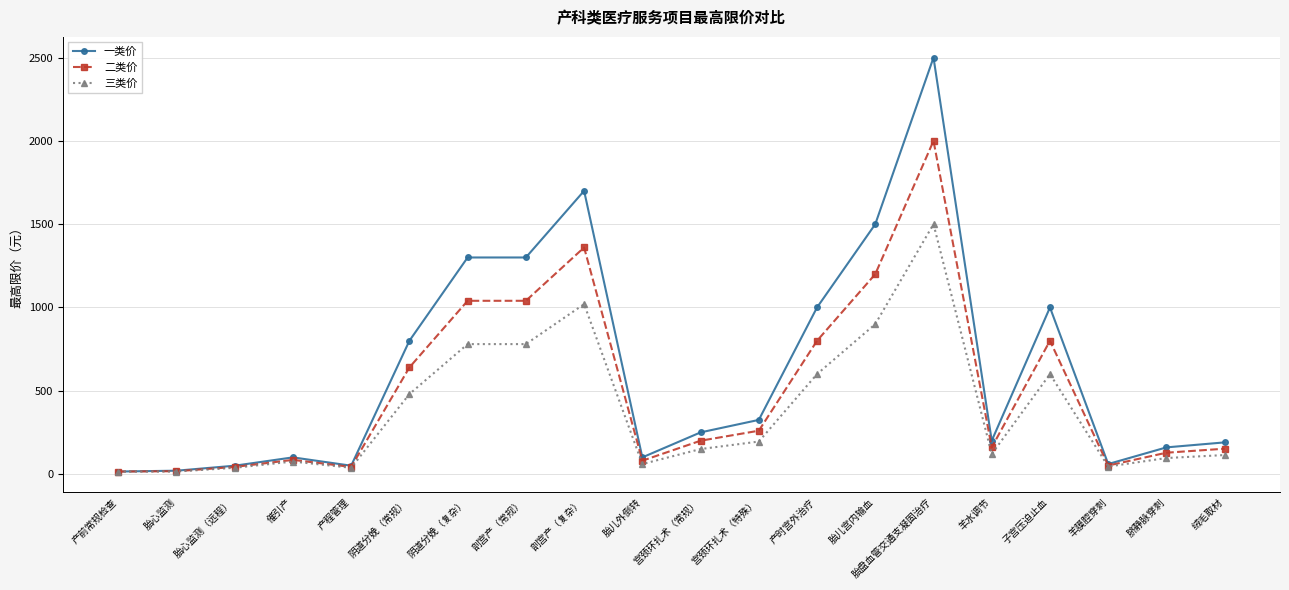

Read the 三类价 value at 阴道分娩（常规）.

480.0